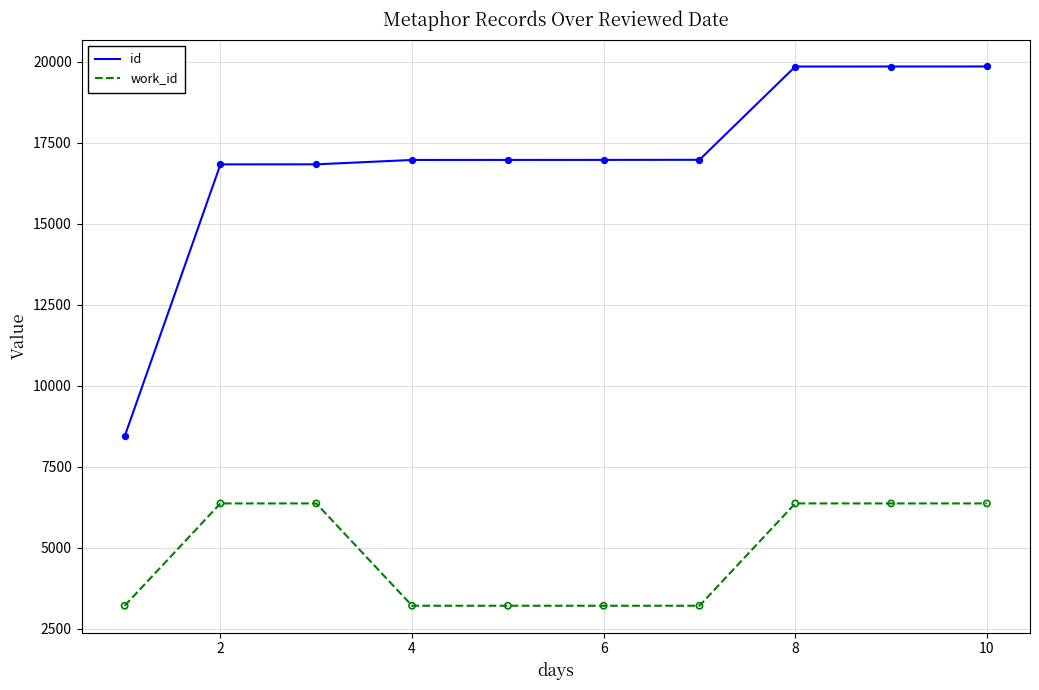

What are all the series names shown in the legend?

id, work_id